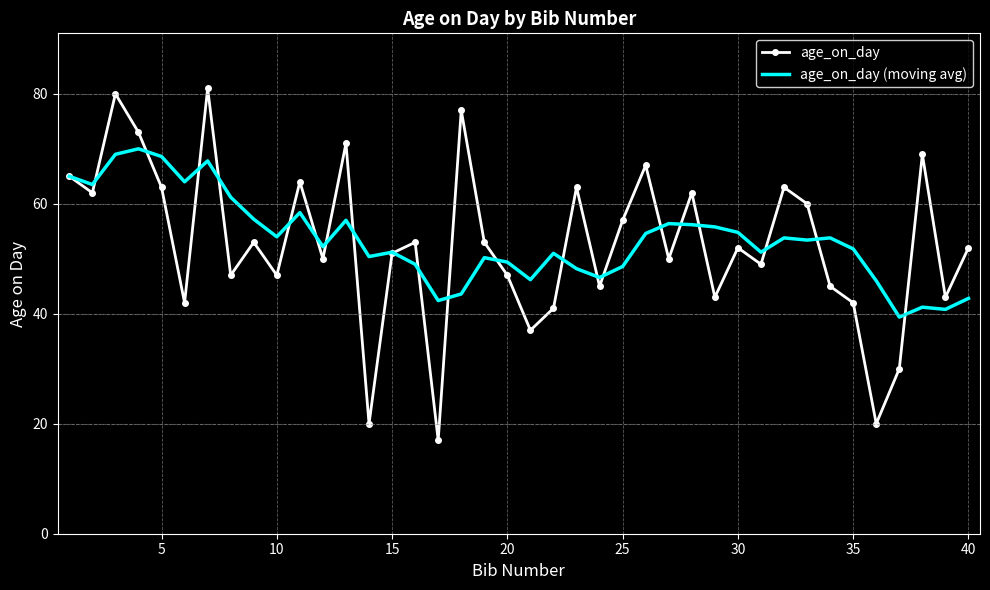

How many values in the age_on_day (moving avg) series are below 53?

20